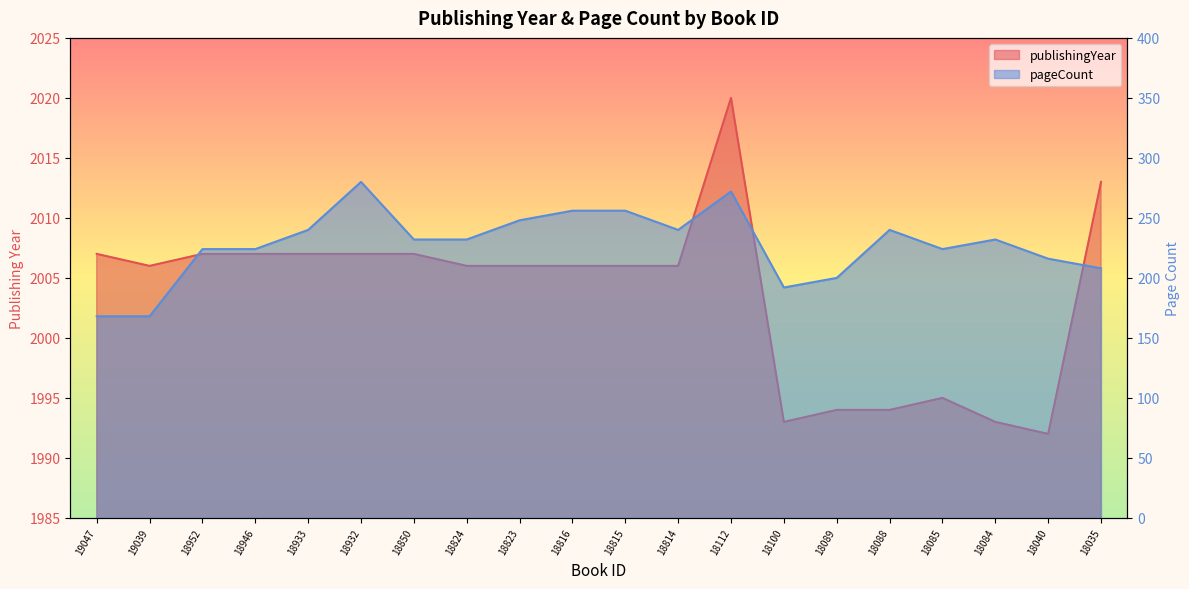

Reading right to left, extract all data points from this chart.

publishingYear: 2013	1992	1993	1995	1994	1994	1993	2020	2006	2006	2006	2006	2006	2007	2007	2007	2007	2007	2006	2007
pageCount: 208	216	232	224	240	200	192	272	240	256	256	248	232	232	280	240	224	224	168	168